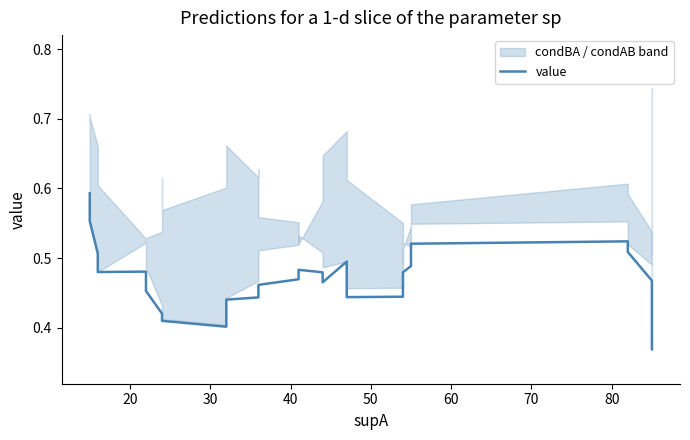

What is the average value?

0.5